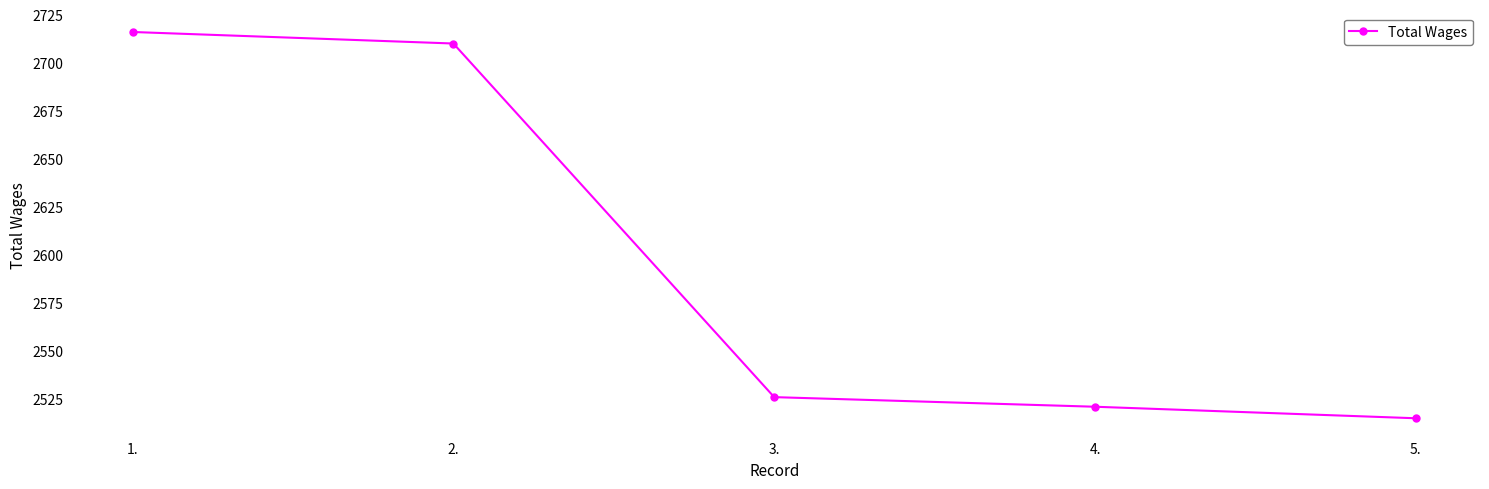

Which category has the highest value across all series?

1.